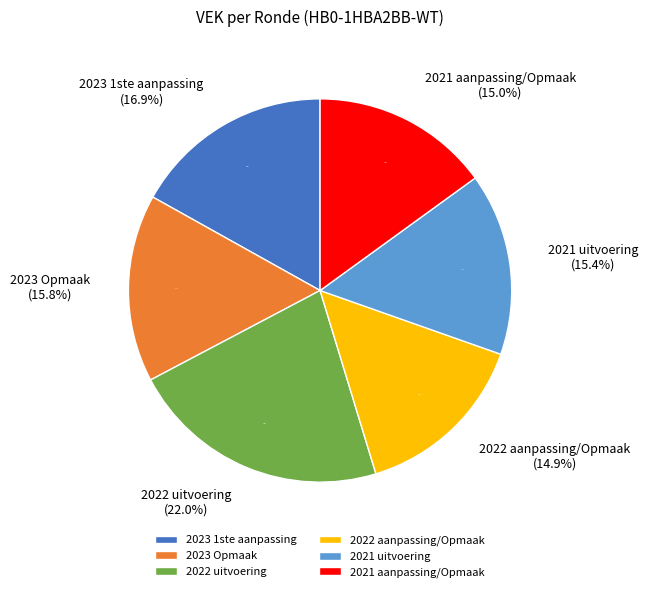

Which category has the biggest portion of the pie?

2022 uitvoering